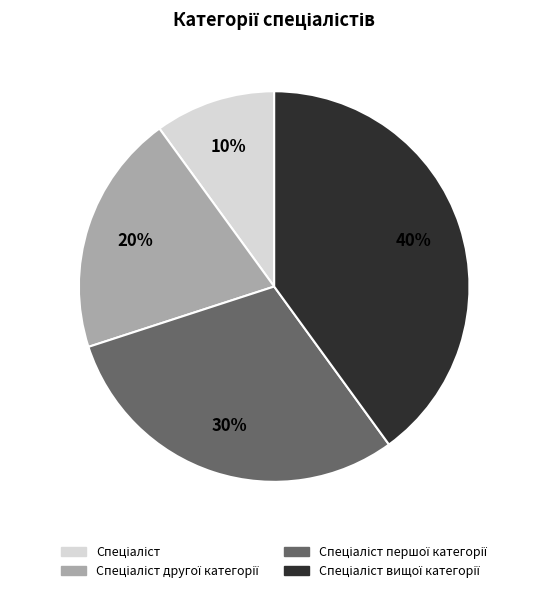

Is there a majority slice in this chart?

No